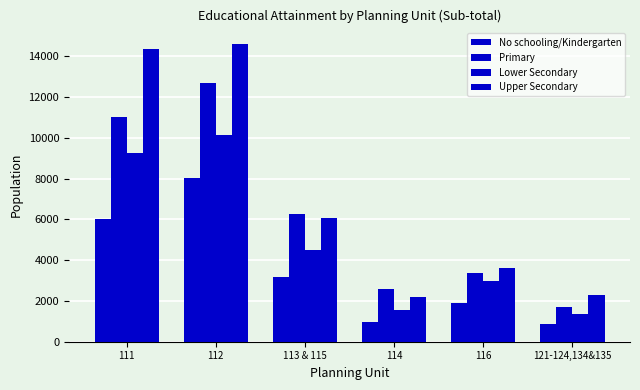

Is it true that Lower Secondary equals 793 at 121-124,134&135?

False